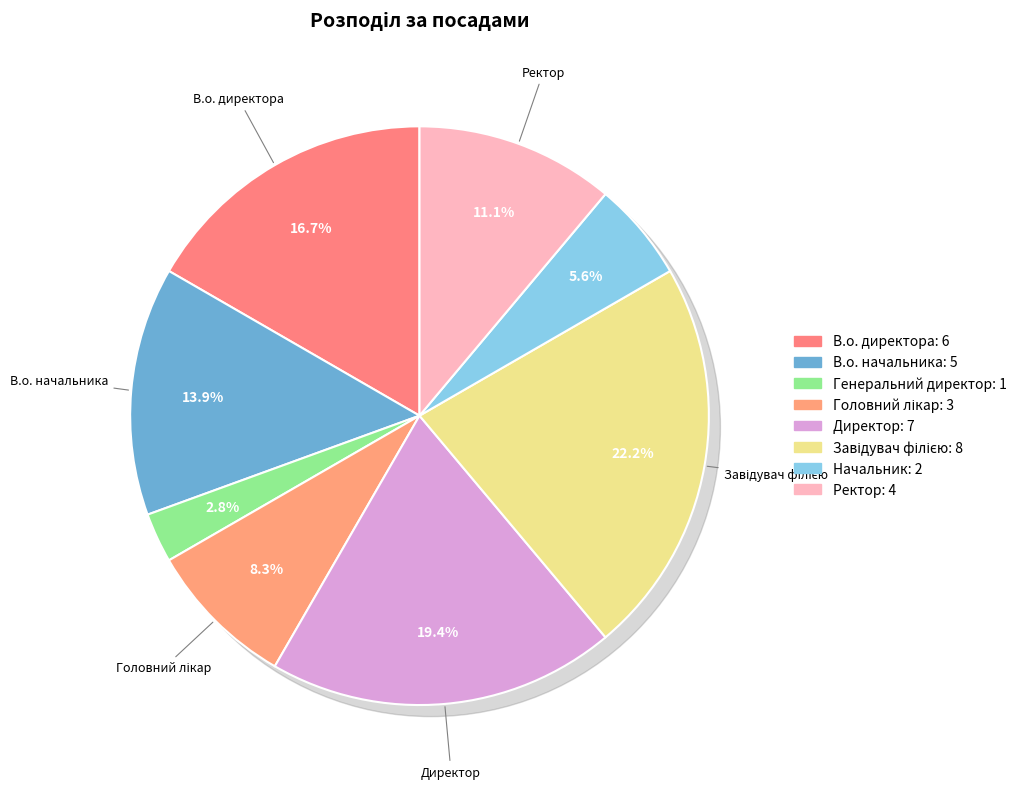

Count the number of slices in the pie.

8